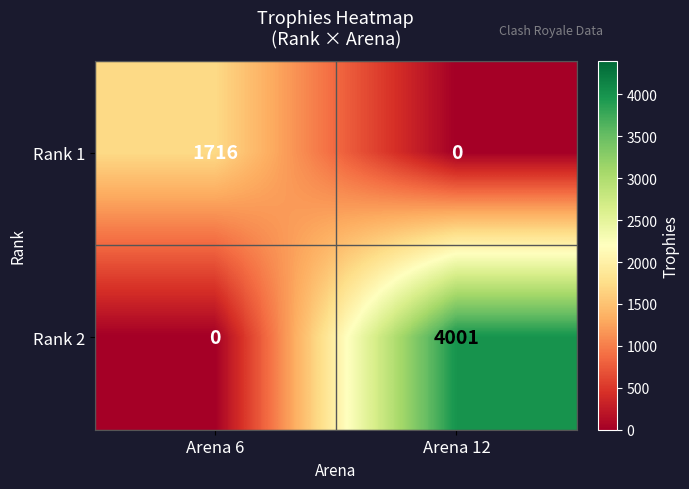

Is it true that Rank 1 equals 557 at Arena 6?

False